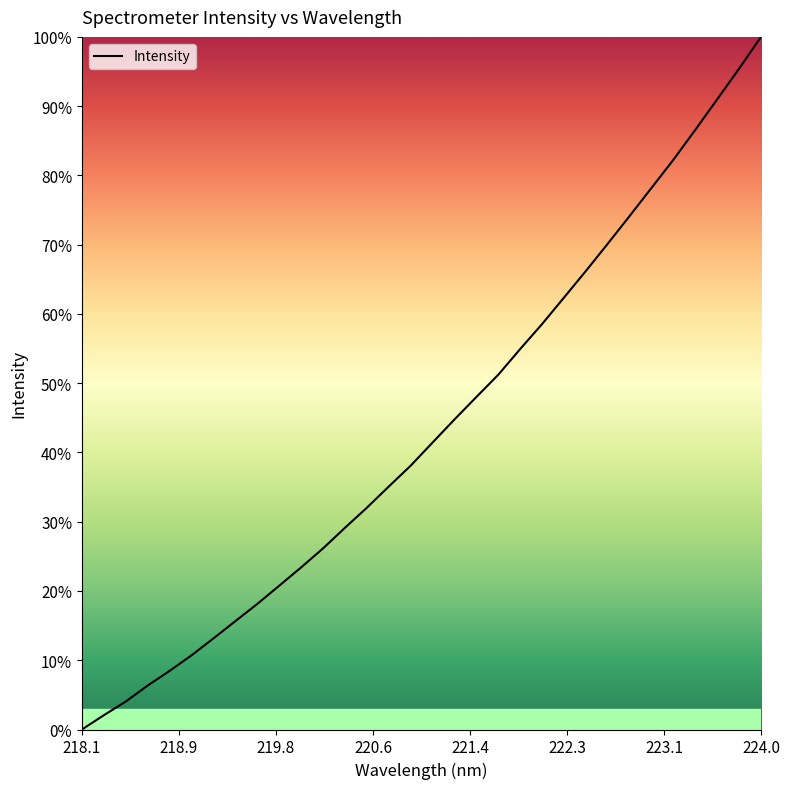

What is the difference between the maximum and minimum values?

100.0